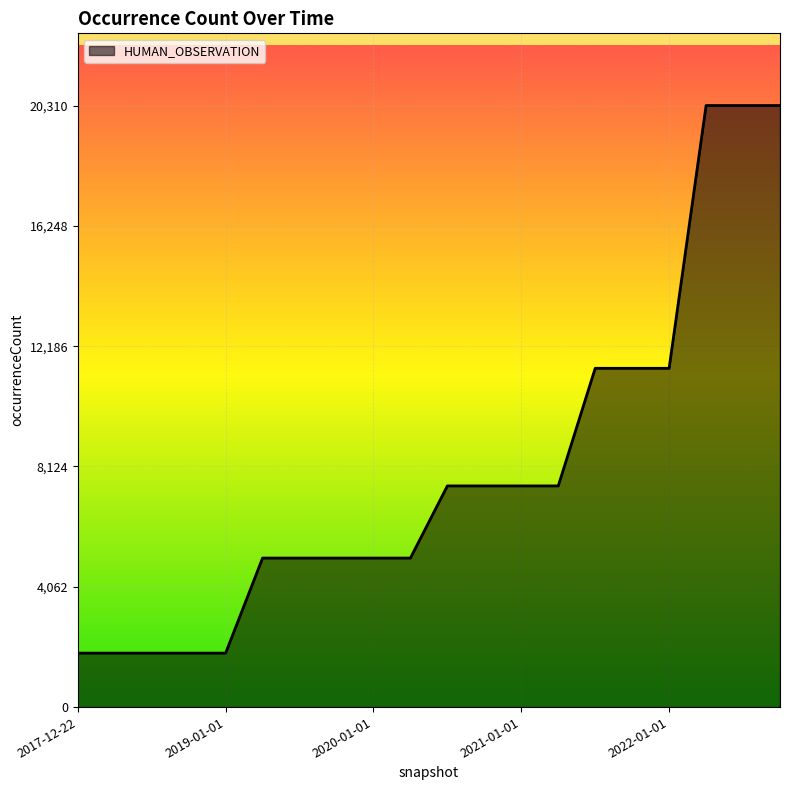

What is the smallest value displayed?

1822